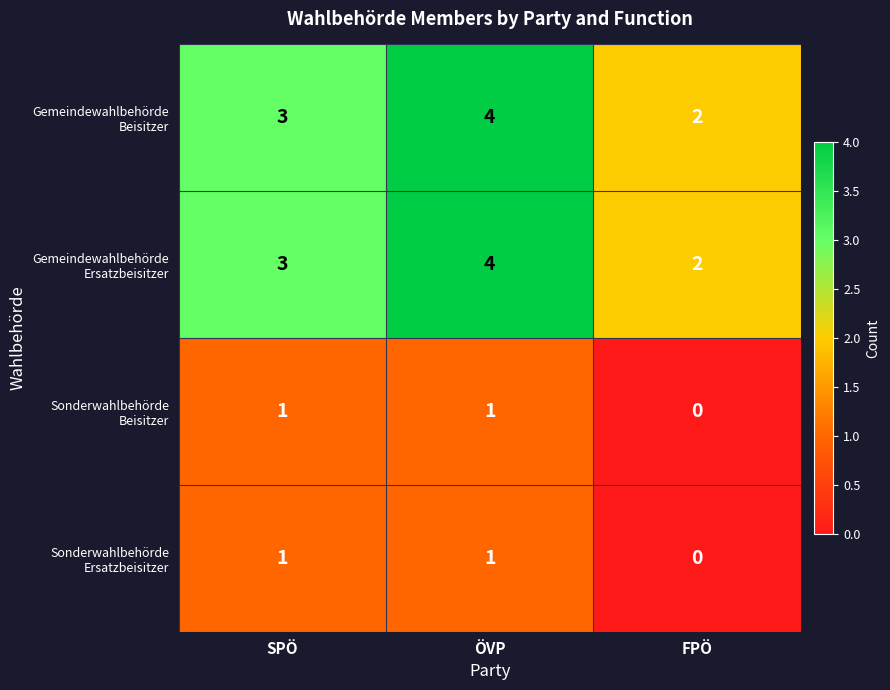

Which label corresponds to the smallest value in the chart?

FPÖ